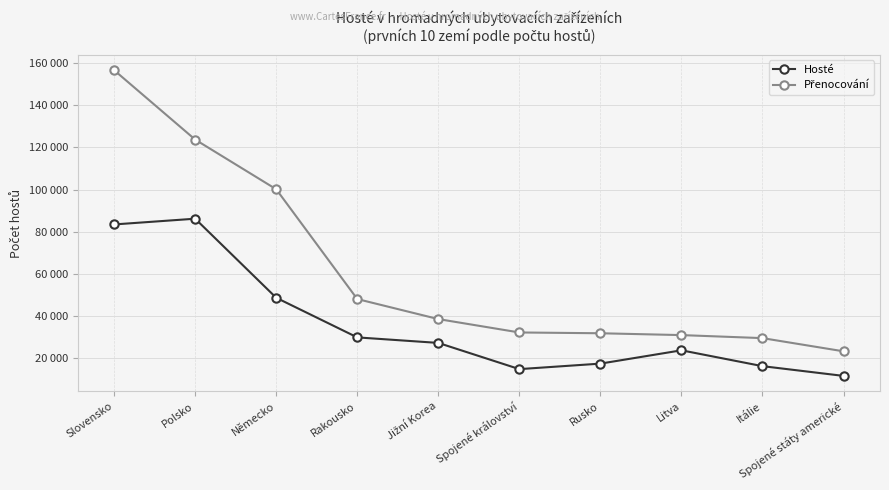

In Hosté, how many points are higher than both neighbors (excluding endpoints)?

2